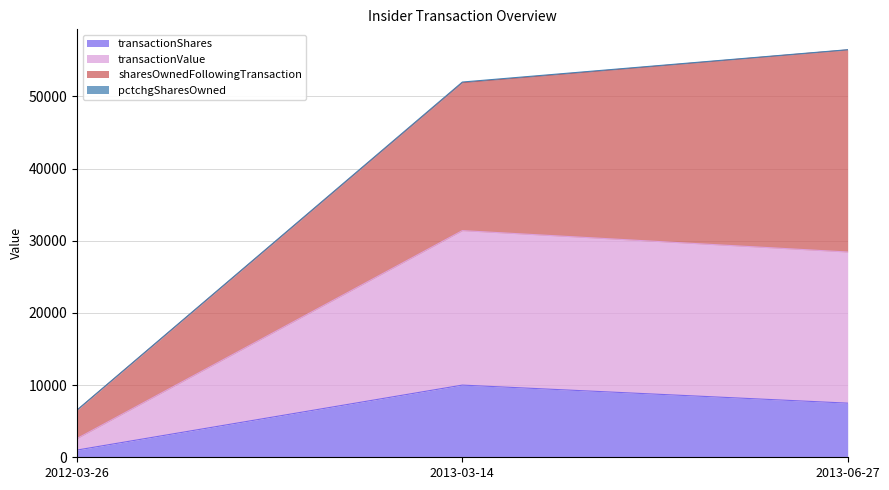

What is the label of the 3rd point from the left?

2013-06-27